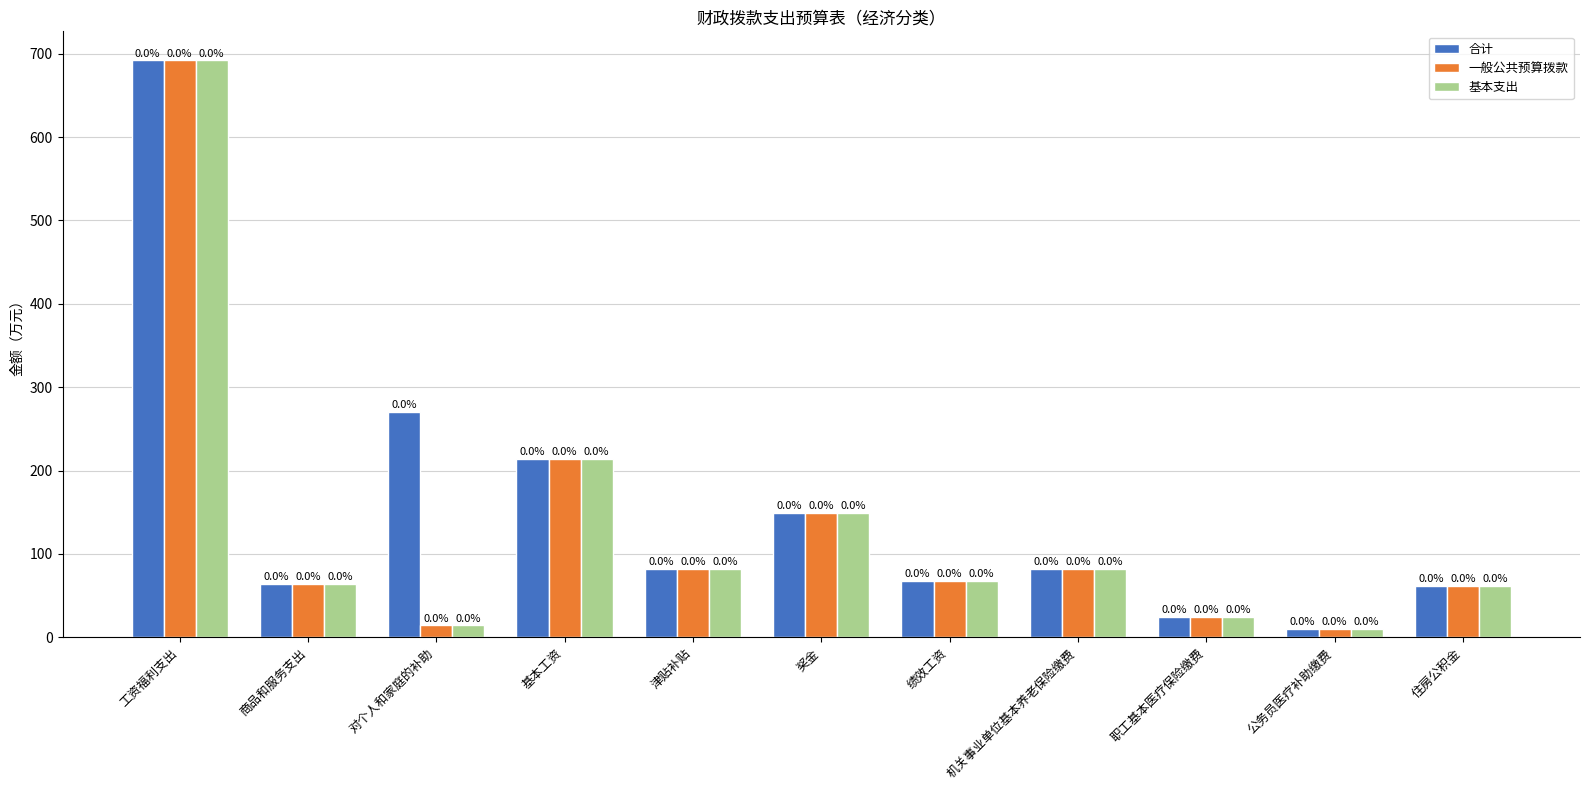

Is the value of 基本支出 at 绩效工资 greater than the value of 一般公共预算拨款 at 商品和服务支出?

Yes